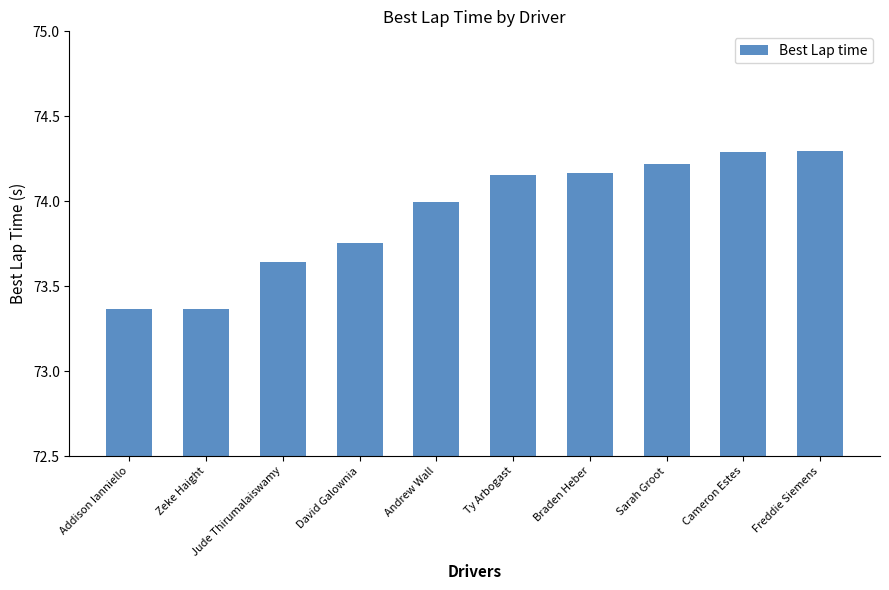

What is the sum of all values?

739.3